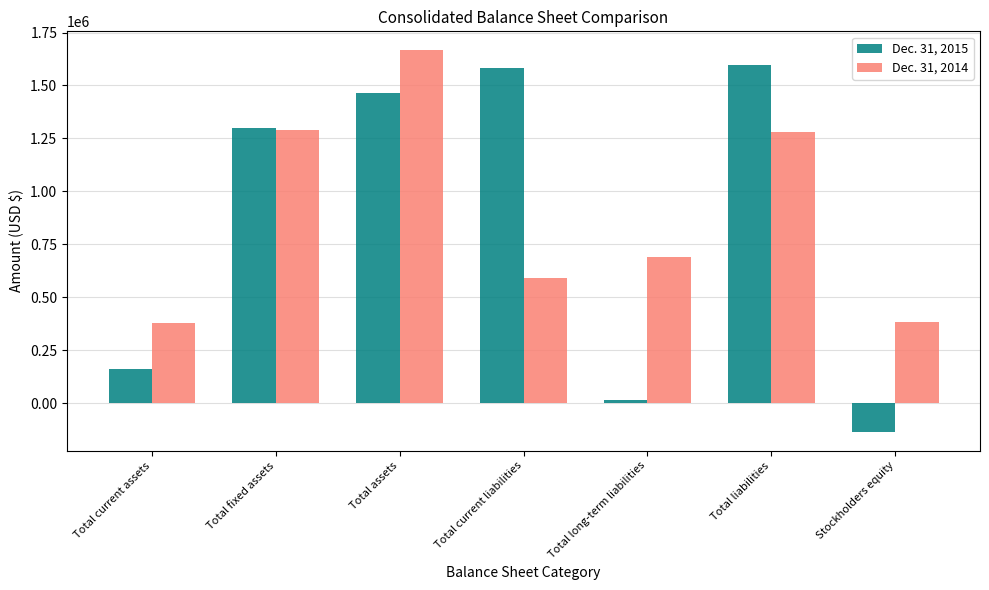

The Dec. 31, 2014 series shows 384106 at Stockholders equity. True or false?

True